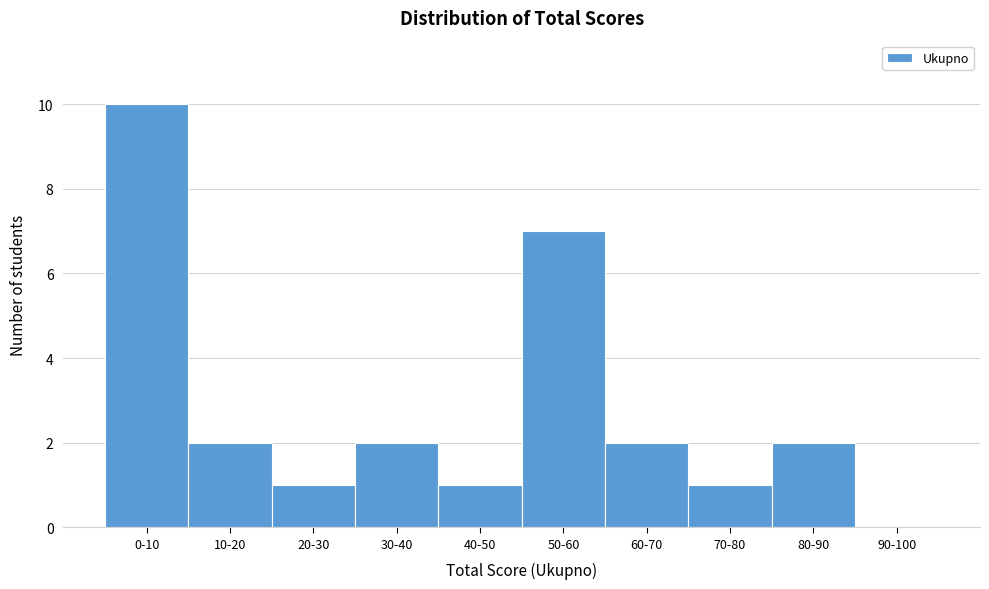

Reading right to left, what are all the values shown in this chart?

90-100=0	80-90=2	70-80=1	60-70=2	50-60=7	40-50=1	30-40=2	20-30=1	10-20=2	0-10=10